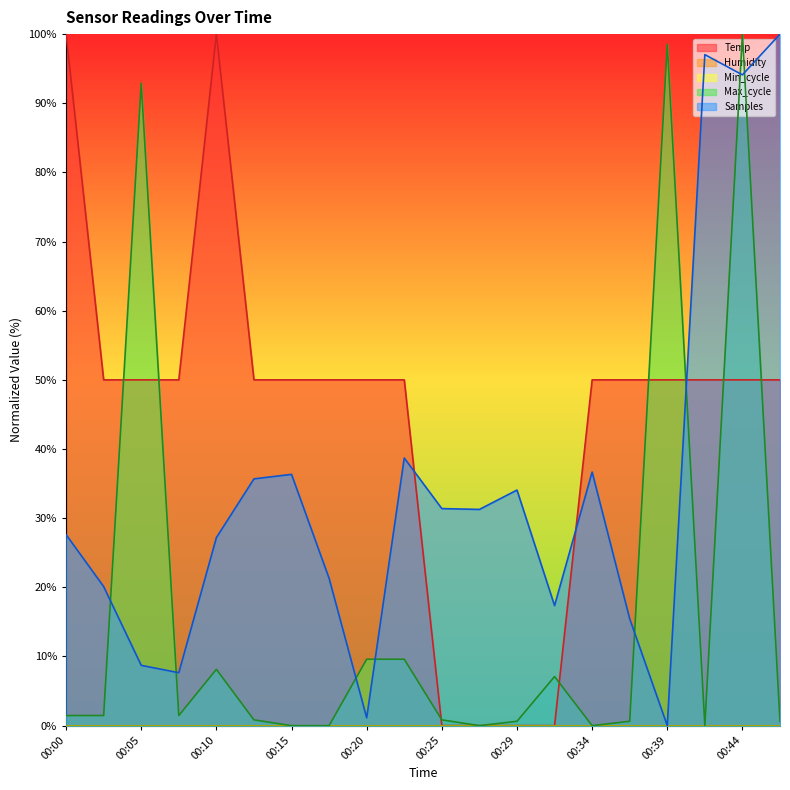

At which label does Temp reach its minimum?

00:25